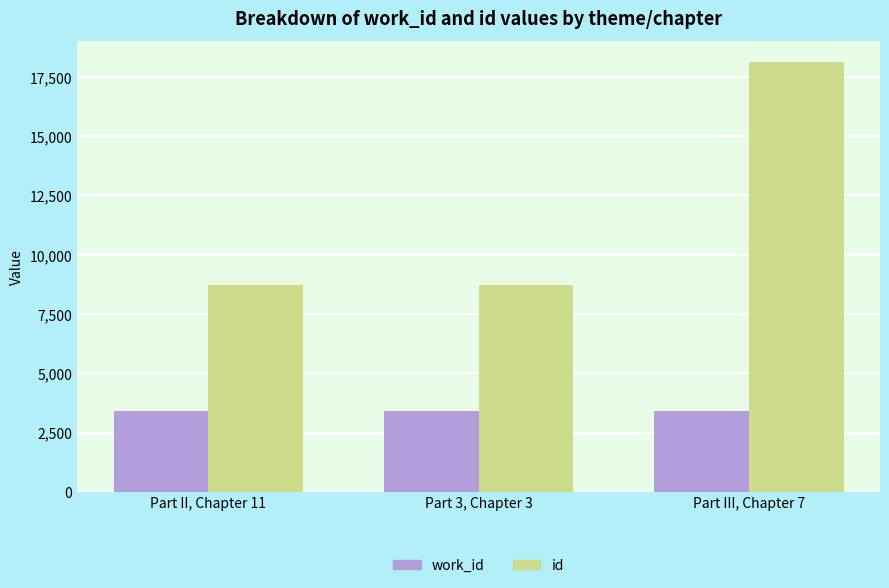

Which label corresponds to the largest value in the chart?

Part III, Chapter 7